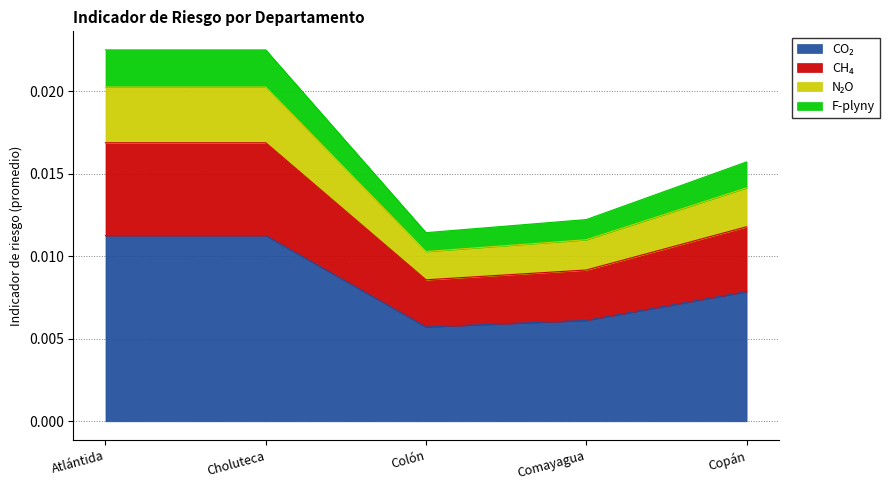

At which category is the sum across all series the highest?

Atlántida